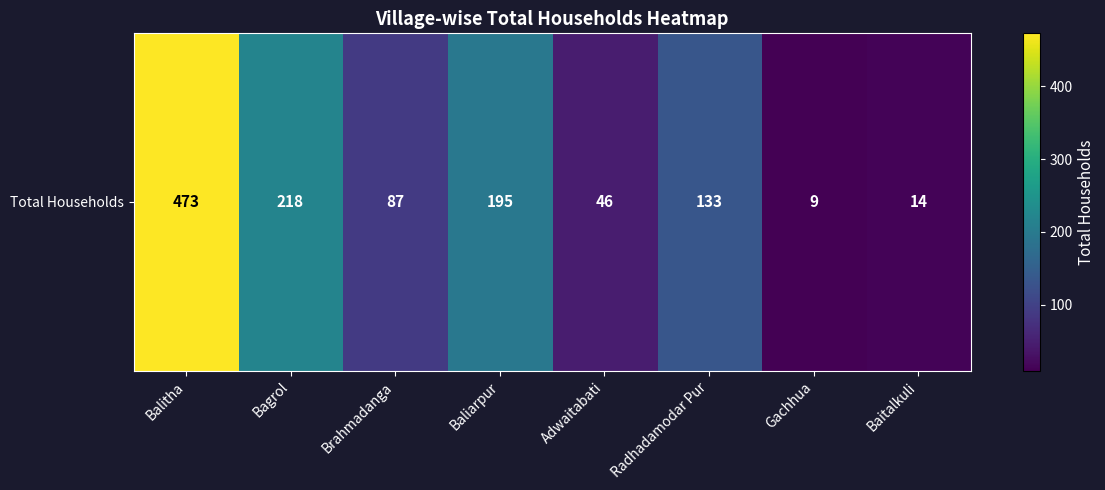

Reading left to right, extract all data points from this chart.

Balitha=473	Bagrol=218	Brahmadanga=87	Baliarpur=195	Adwaitabati=46	Radhadamodar Pur=133	Gachhua=9	Baitalkuli=14